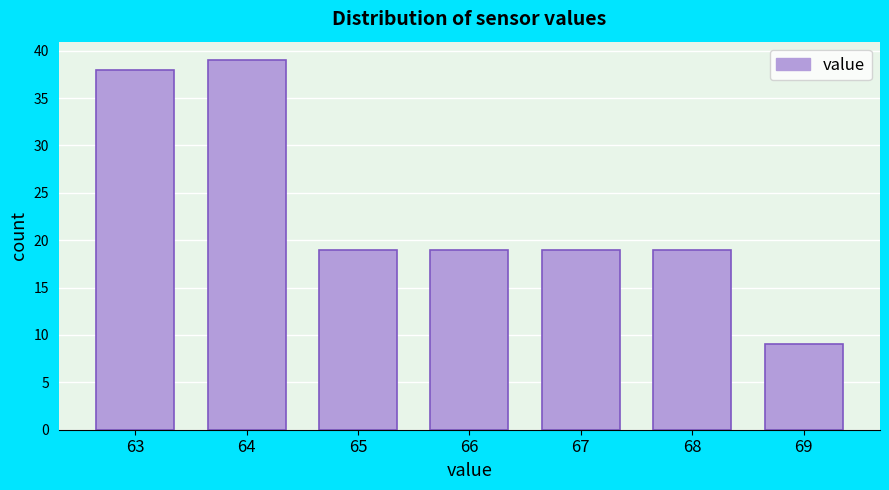

Reading right to left, transcribe all the data shown in this chart.

9	19	19	19	19	39	38